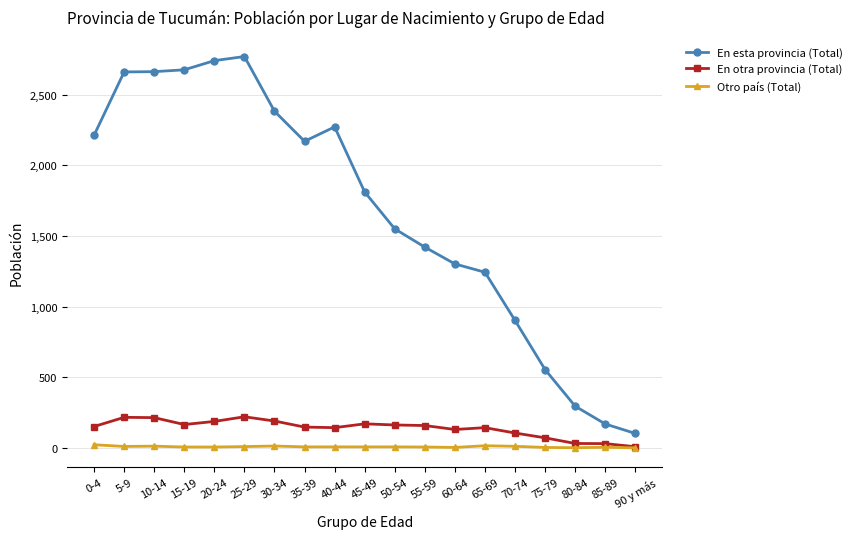

True or false: Otro país (Total) has more than 1 points higher than both neighbors.

True